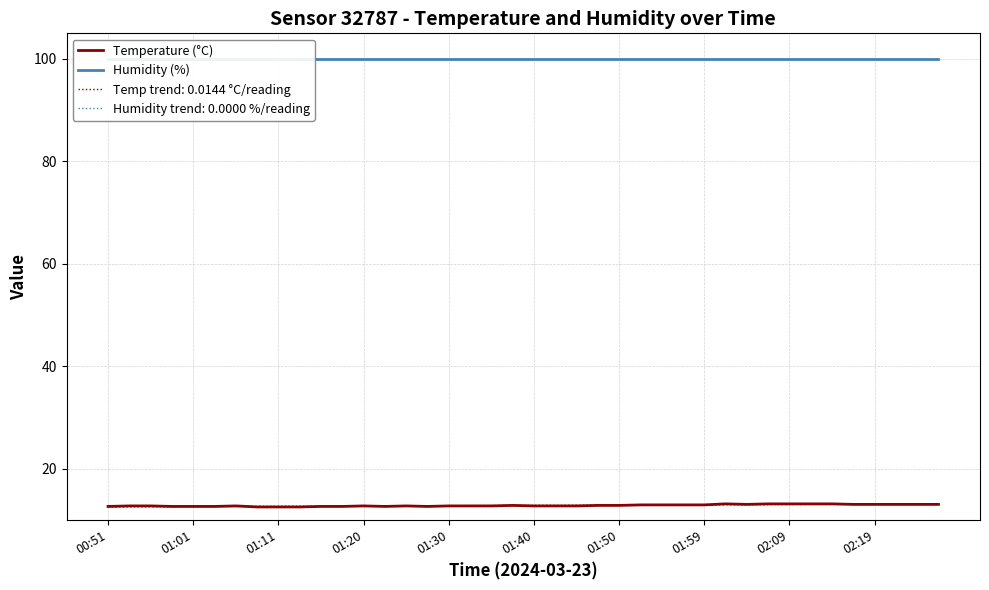

Which series changed the most between 23 and 36?

Temperature (°C)